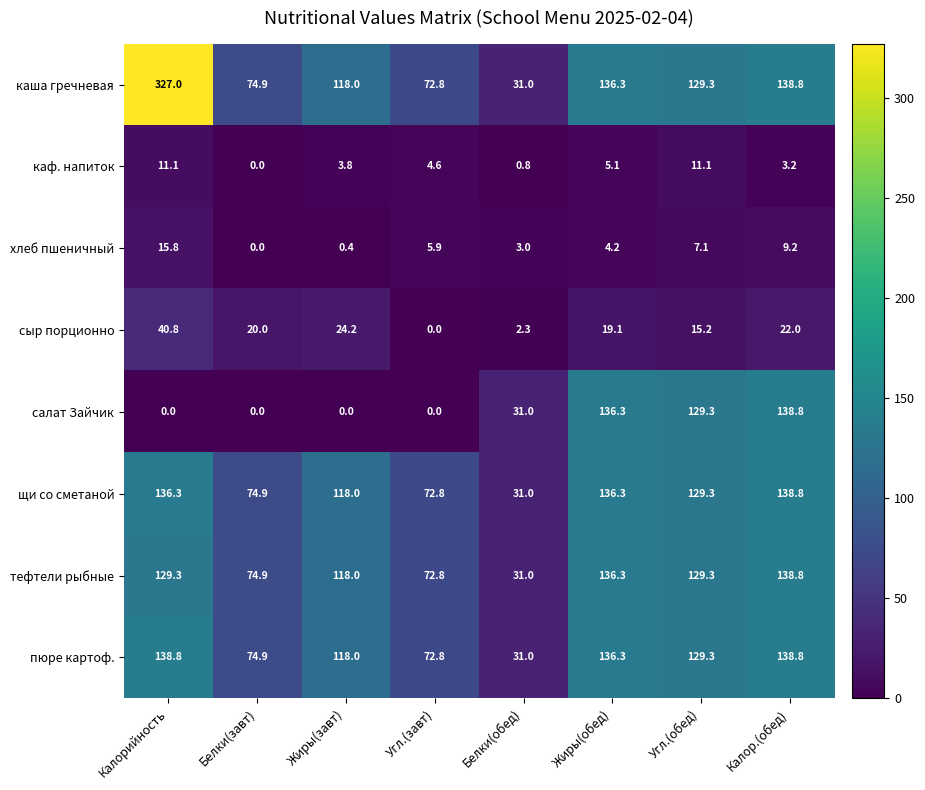

The пюре картоф. series shows 45.1 at Калор.(обед). True or false?

False